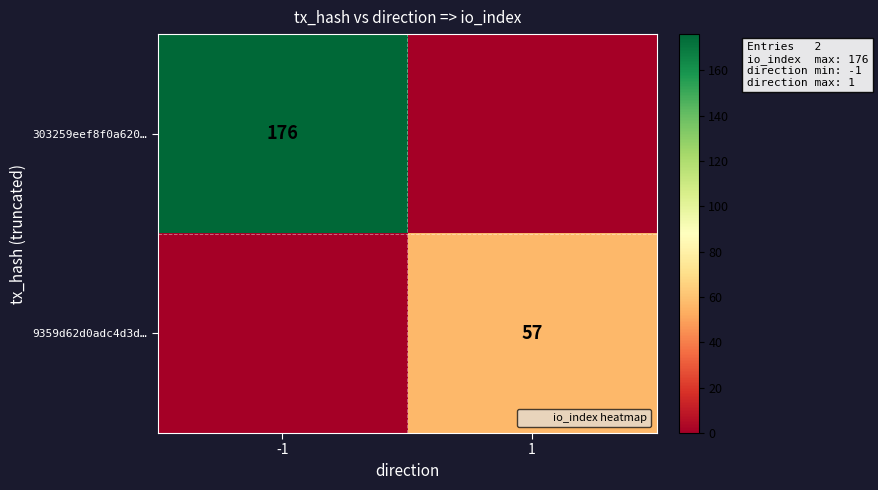

Is it true that 9359d62d0adc4d3d… equals 20 at -1?

False